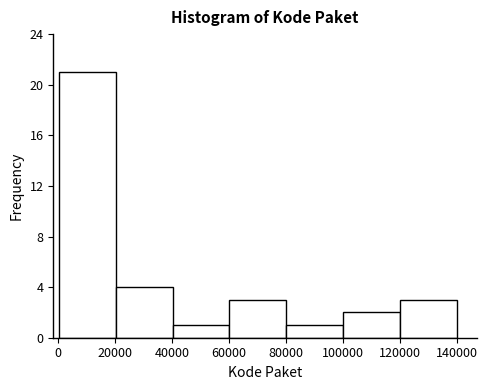

How tall is the bar that spans 120000 to 140000 on the x-axis? Neither the bar edges nor the heights are printed on the chart, so give them approximately, as read against the axes.

3